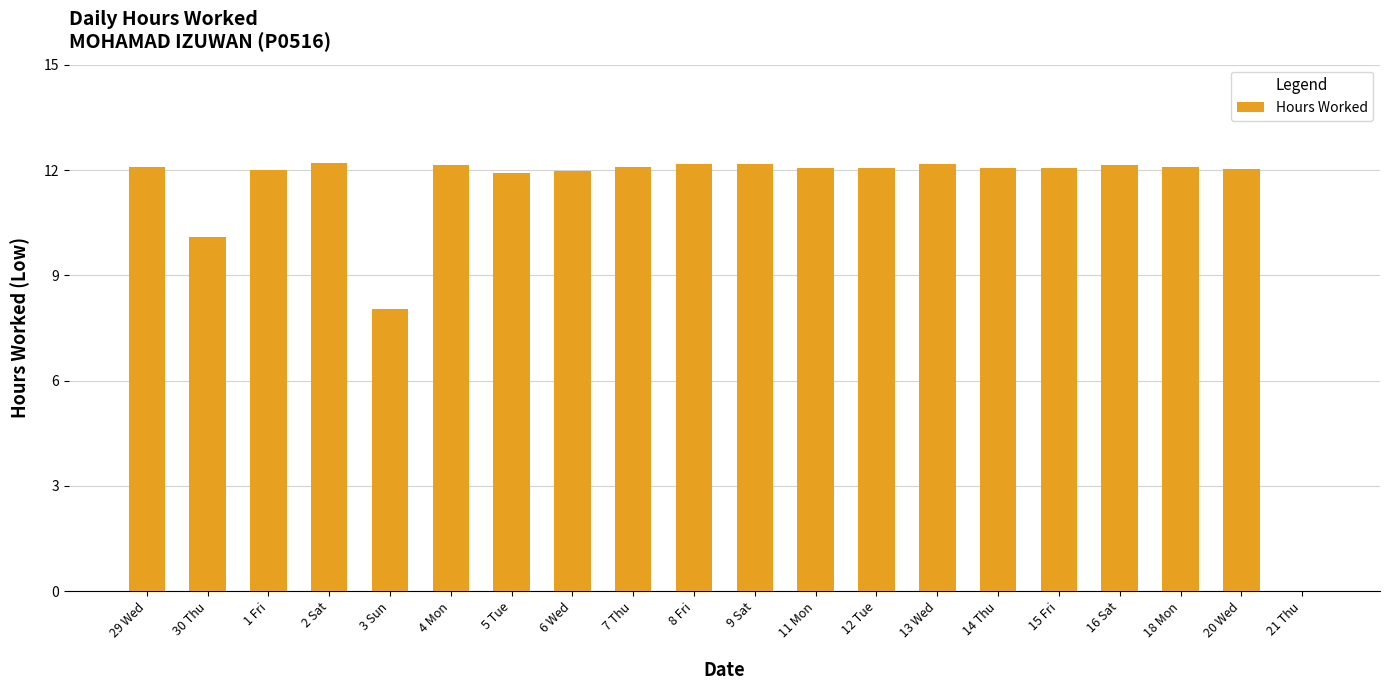

What is the change in value from 12 Tue to 21 Thu?

-12.1